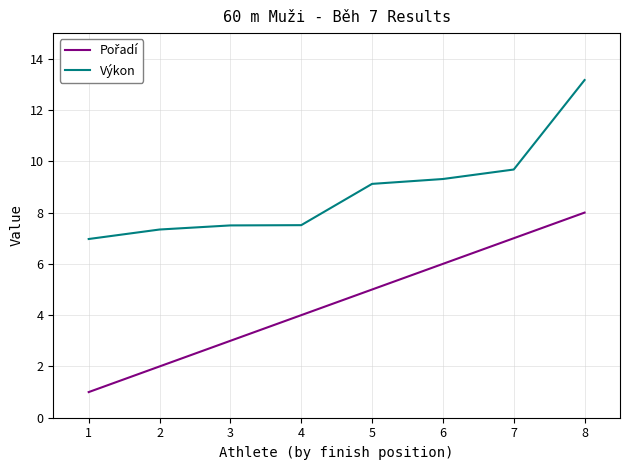

True or false: Výkon has a value of 20.1 at 8.

False